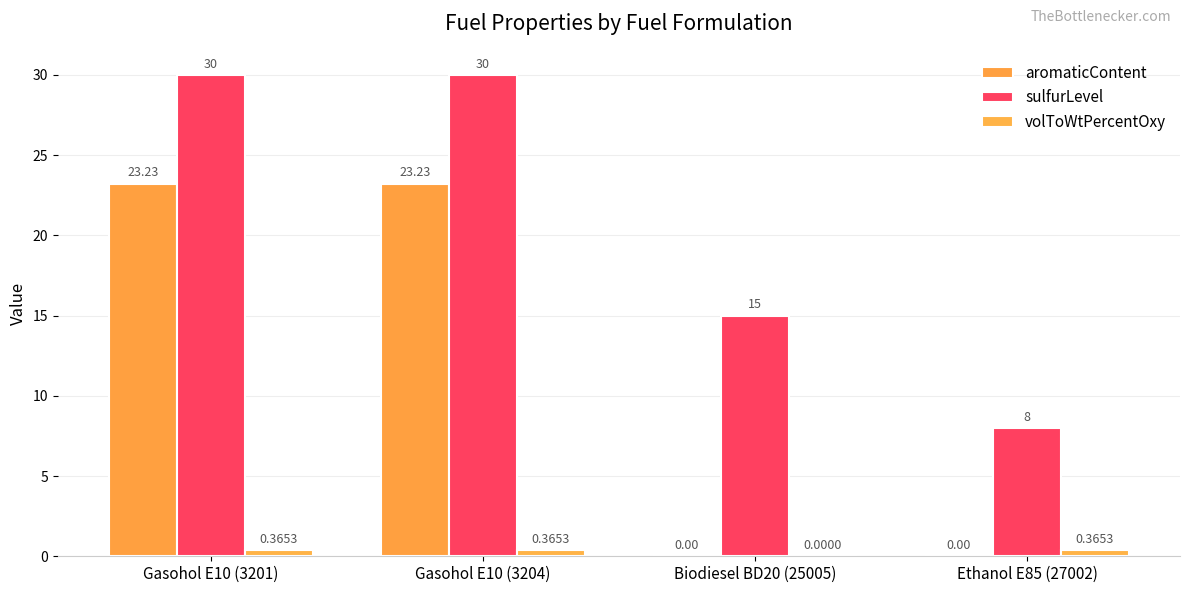

Is the value of aromaticContent at Gasohol E10 (3204) greater than the value of sulfurLevel at Ethanol E85 (27002)?

Yes